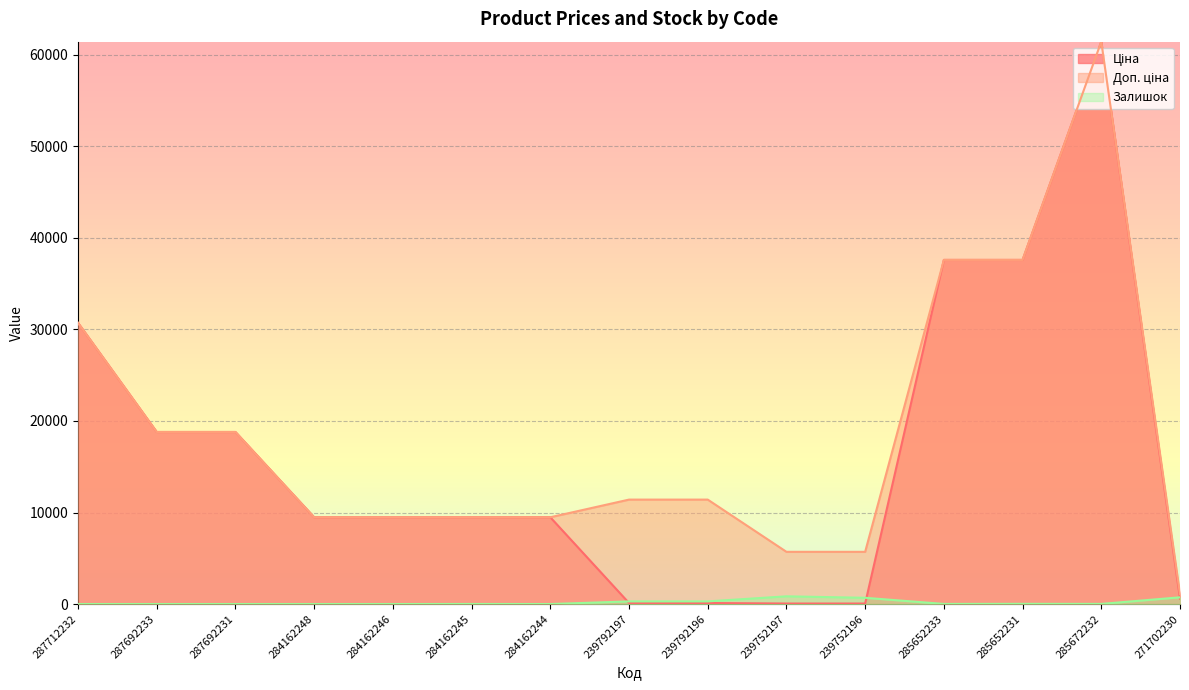

Does the chart display data point markers on the line(s)?

No